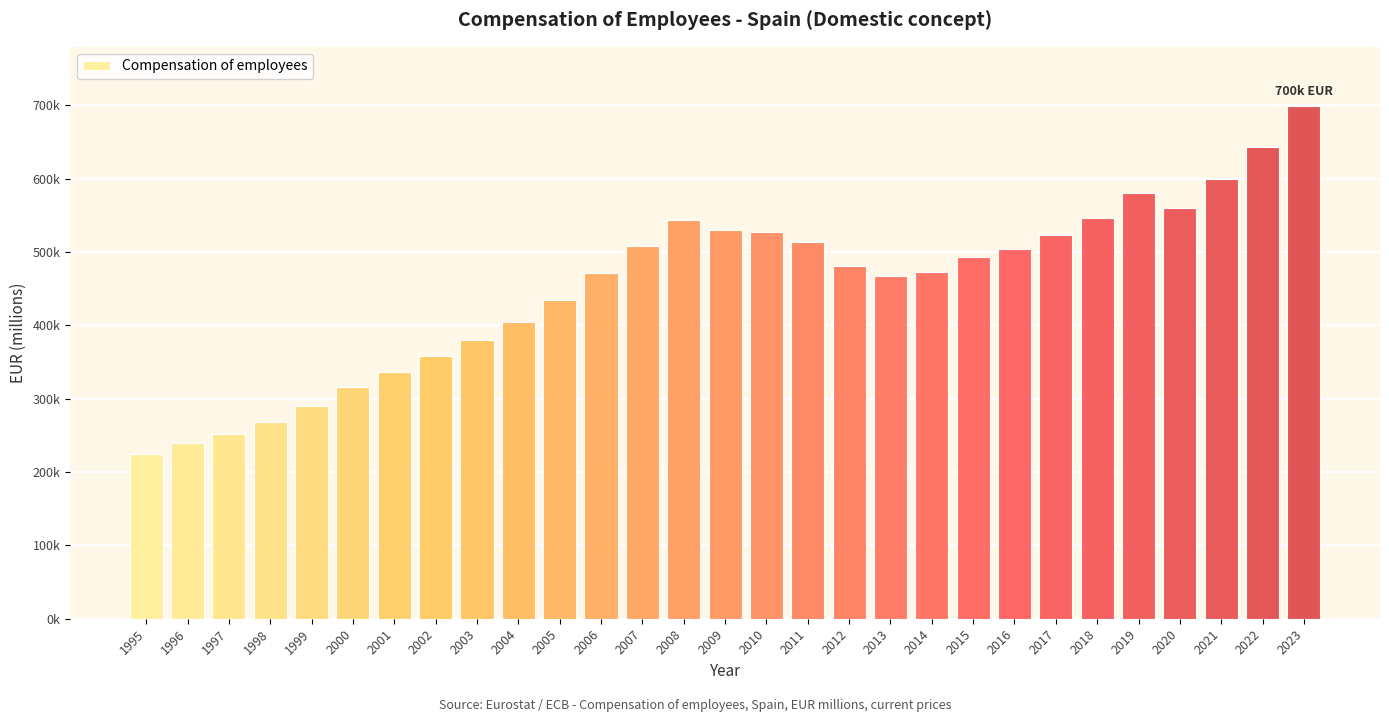

Is it true that the value at 1997 is 333601.0?

False